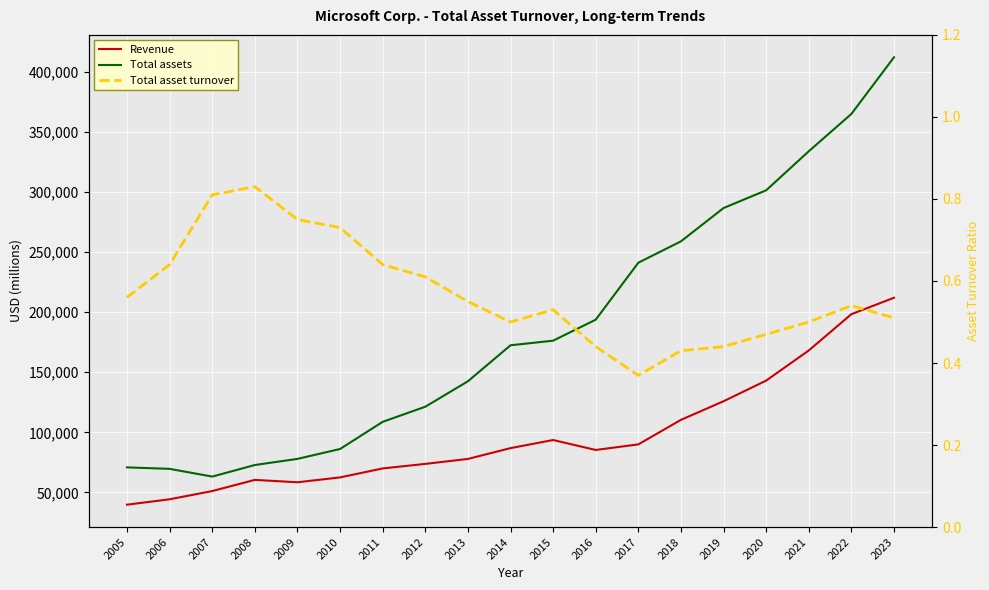

What value does the Total asset turnover series have at 2008?

0.8